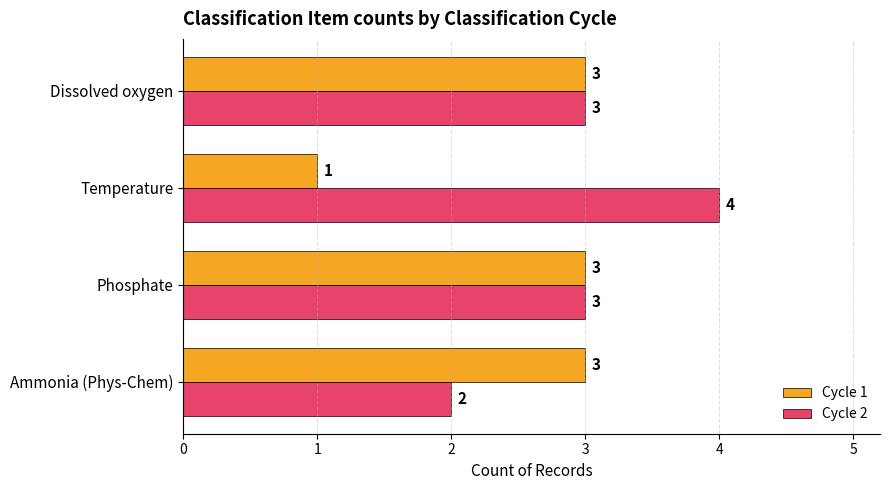

True or false: Cycle 2 has a value of 4 at Temperature.

True